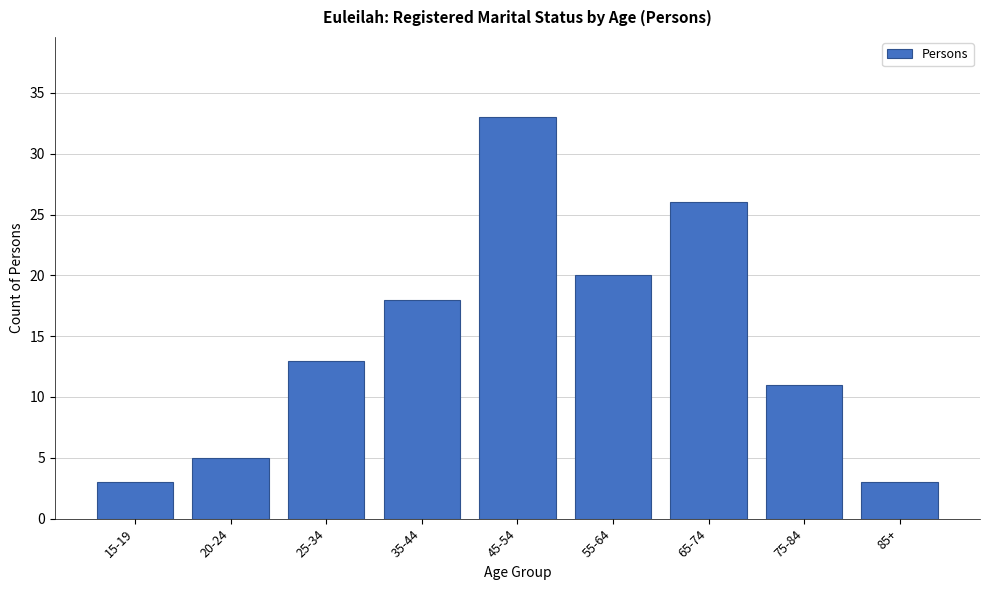

Reading left to right, extract all data points from this chart.

15-19=3	20-24=5	25-34=13	35-44=18	45-54=33	55-64=20	65-74=26	75-84=11	85+=3